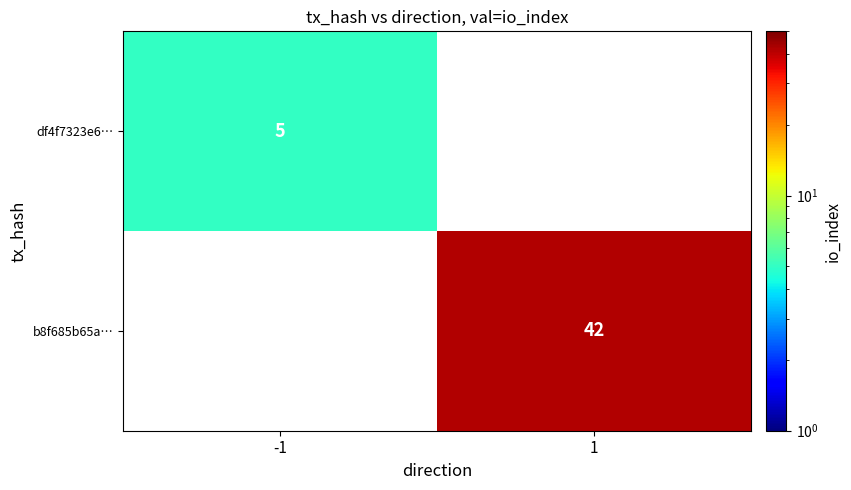

Is the value of b8f685b65a… at 1 greater than the value of df4f7323e6… at -1?

Yes